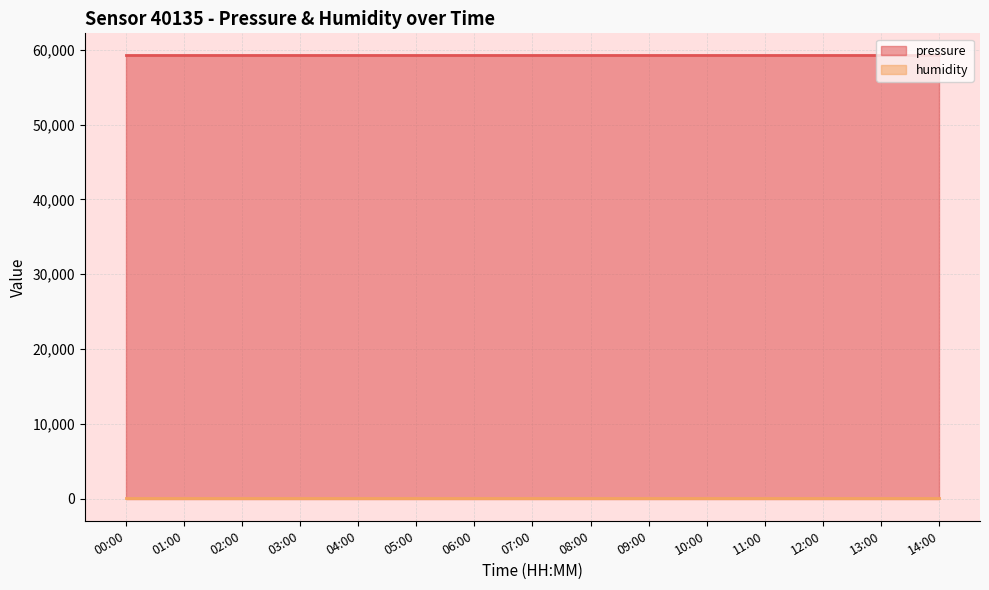

Is the value of humidity at 06:00 greater than the value of pressure at 12:00?

No